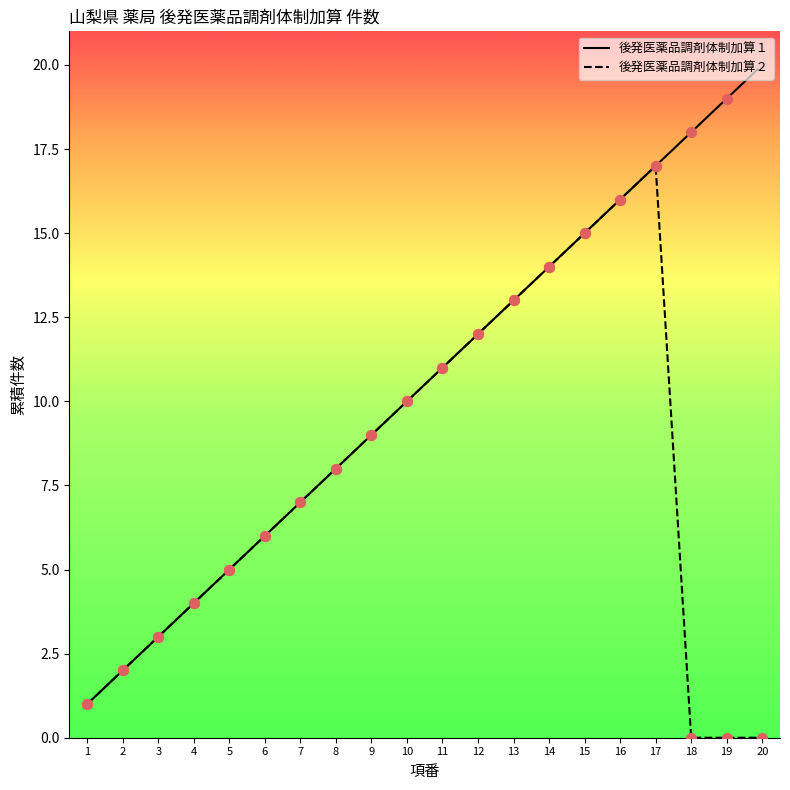

Which series contains the lowest Y value?

後発医薬品調剤体制加算２